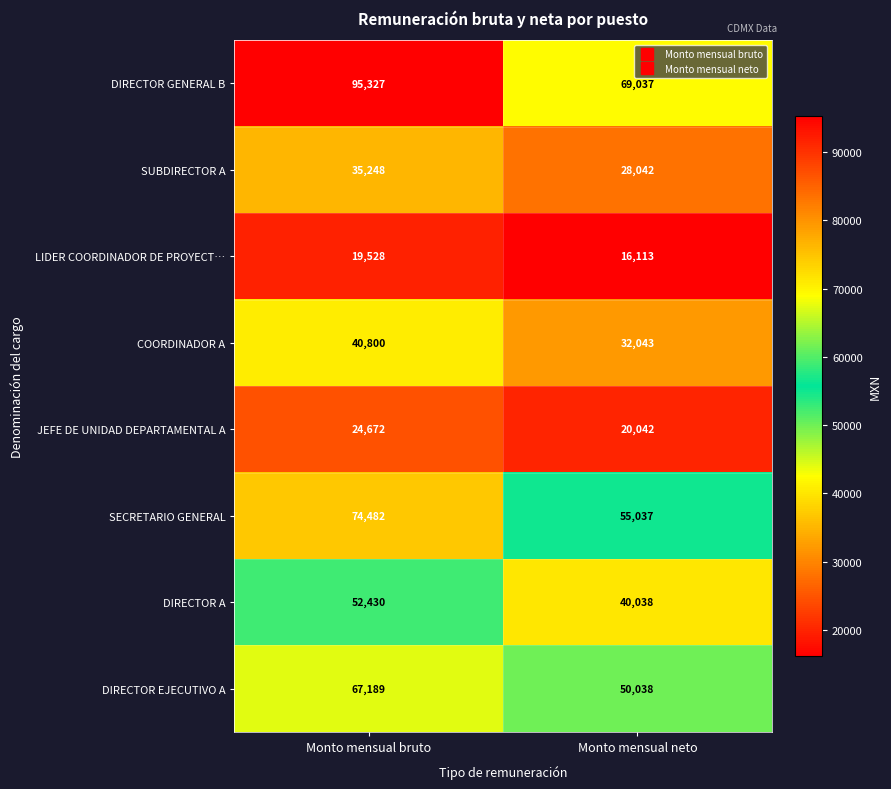

What is the spread (max minus min) of values at Monto mensual neto?

52924